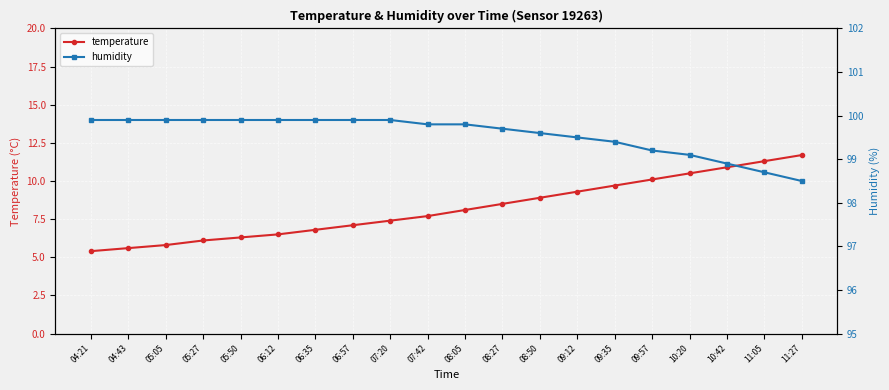

What is the sum of the temperature values at 08:05 and 09:57?

18.2